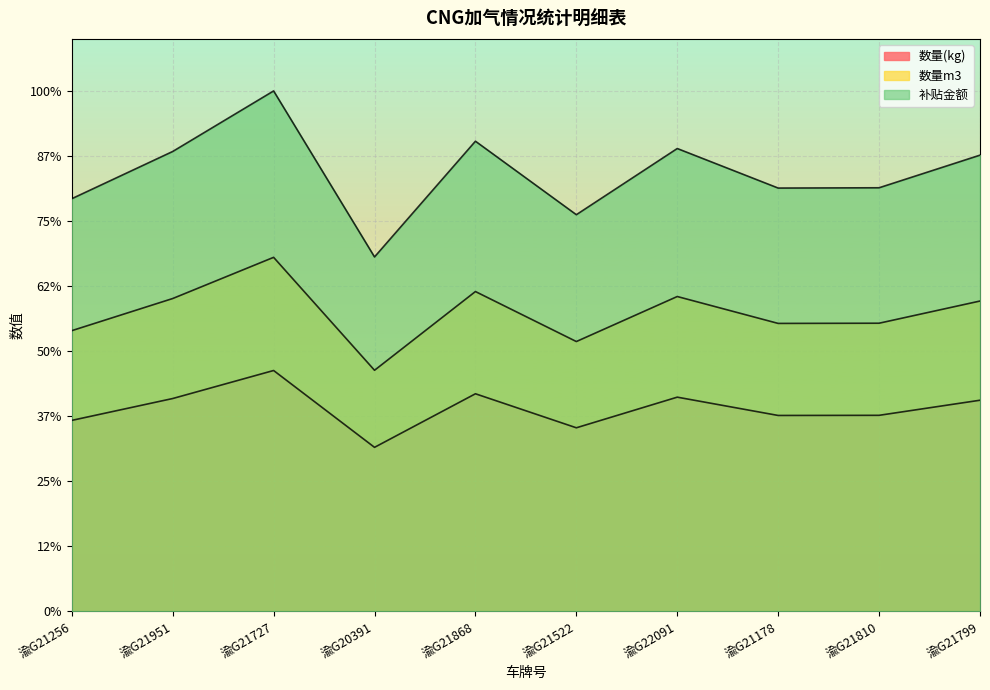

What is the total value across all series at 渝G21951?

3787.6